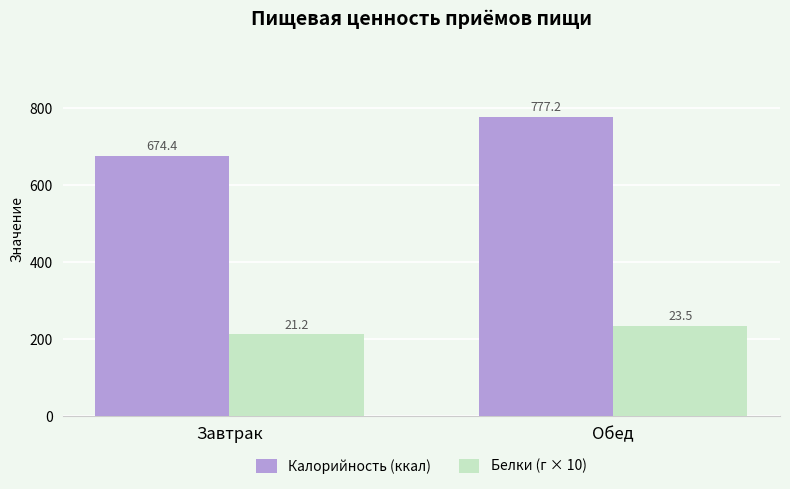

What is the difference between the maximum and minimum values in the Белки (г × 10) series?

23.0